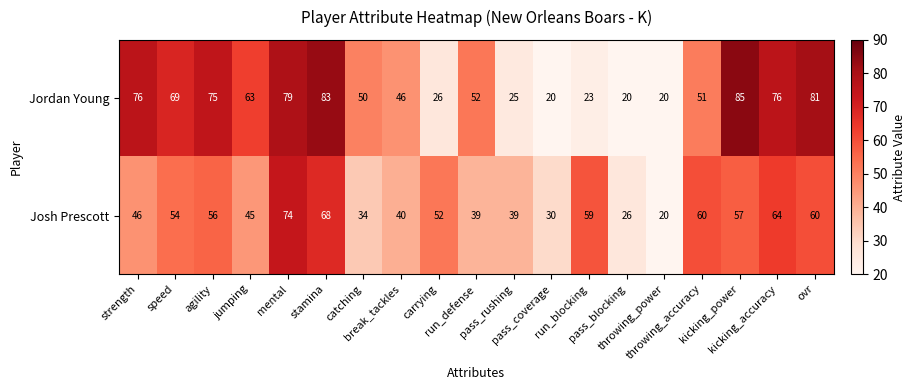

At how many categories does at least one series exceed 23?

18